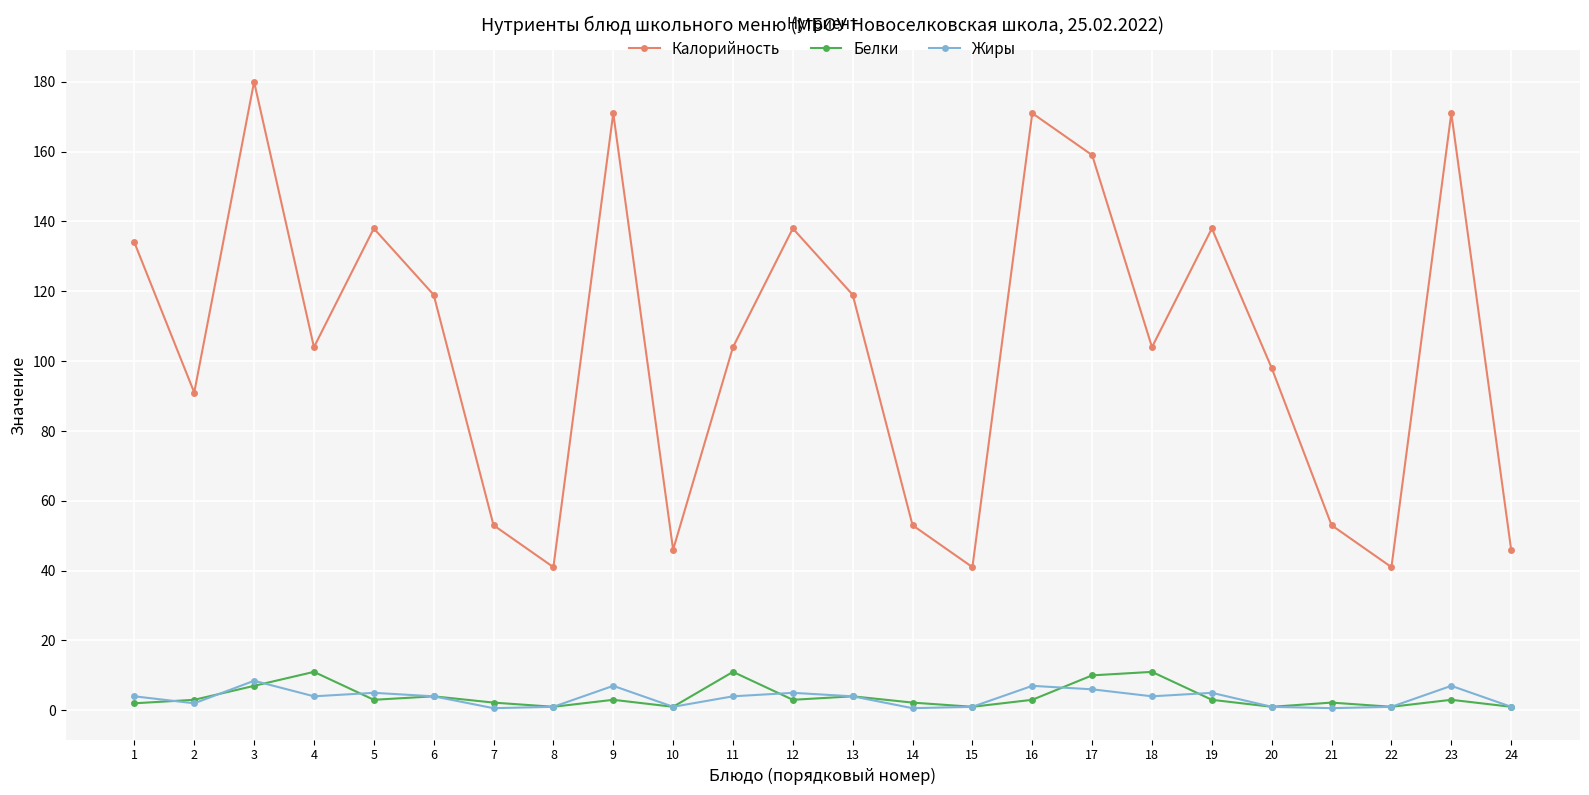

What is the spread (max minus min) of values at 18?

100.0